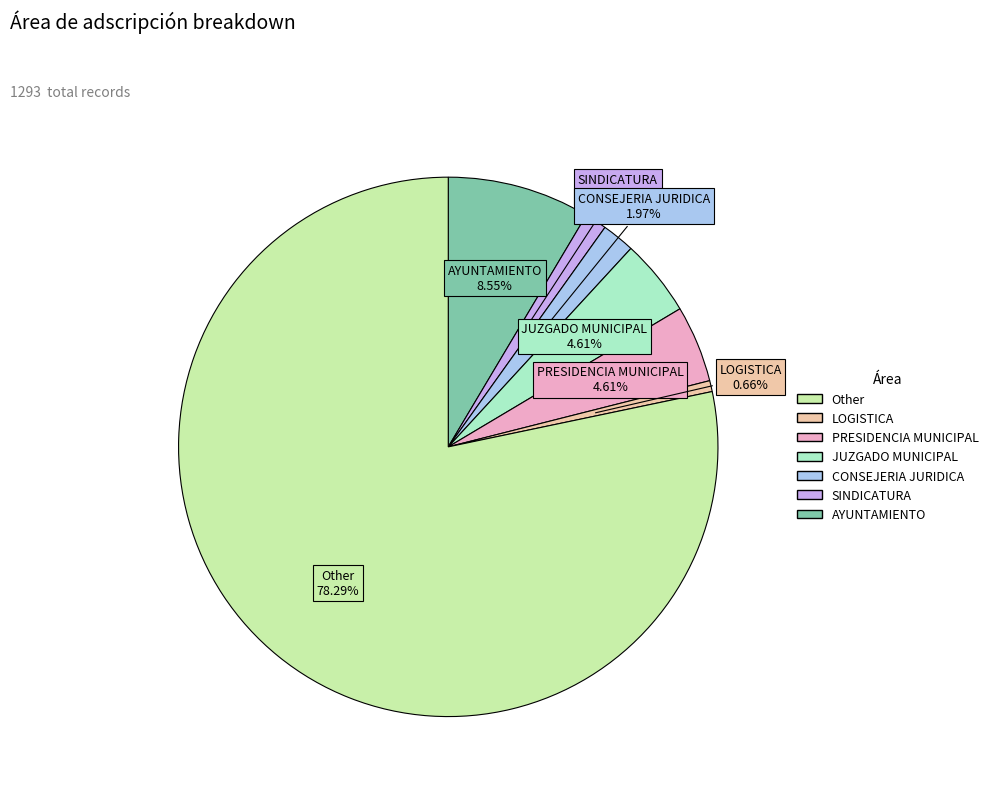

Does any single category account for the majority?

Yes